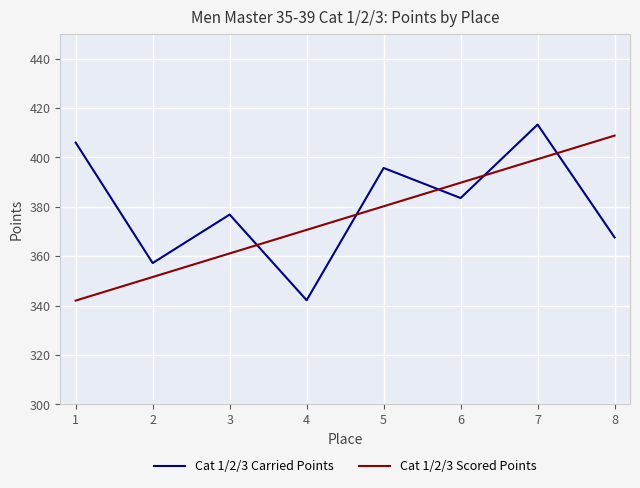

List the series in order of their overall mean, highest first.

Cat 1/2/3 Carried Points, Cat 1/2/3 Scored Points